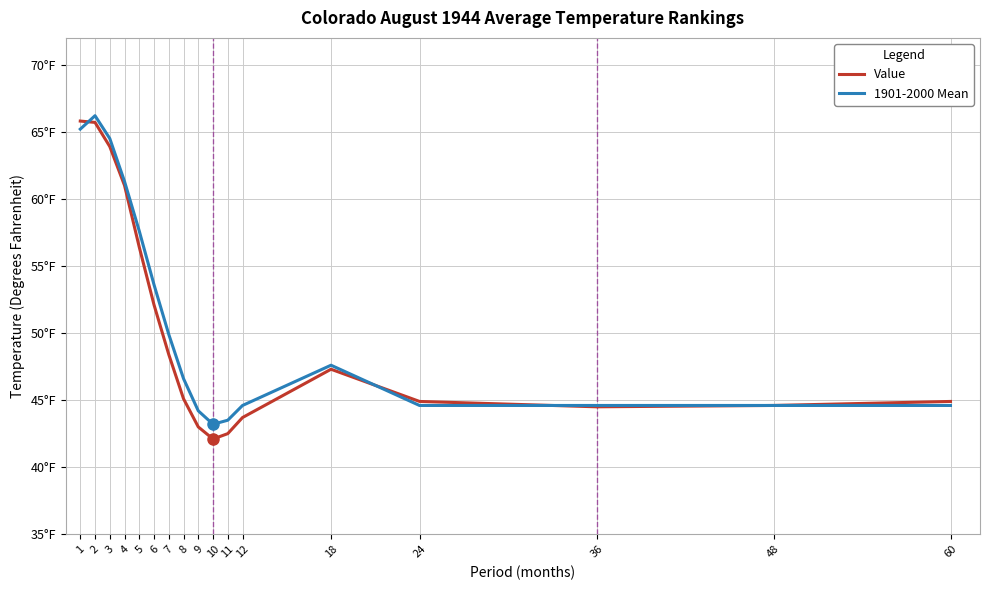

Which has a higher value, 3 or 10?

3